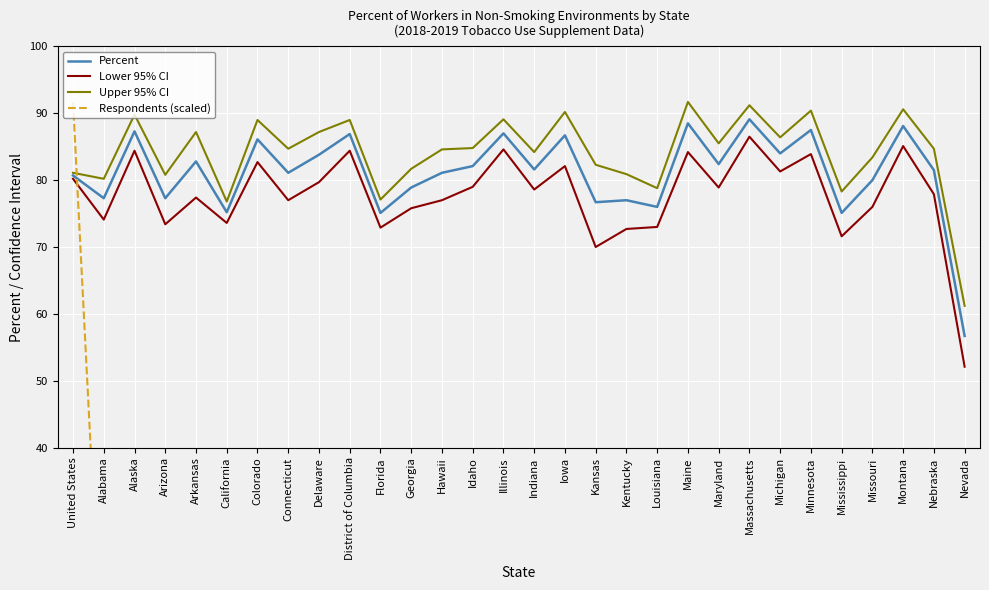

Count the number of data series in this chart.

4